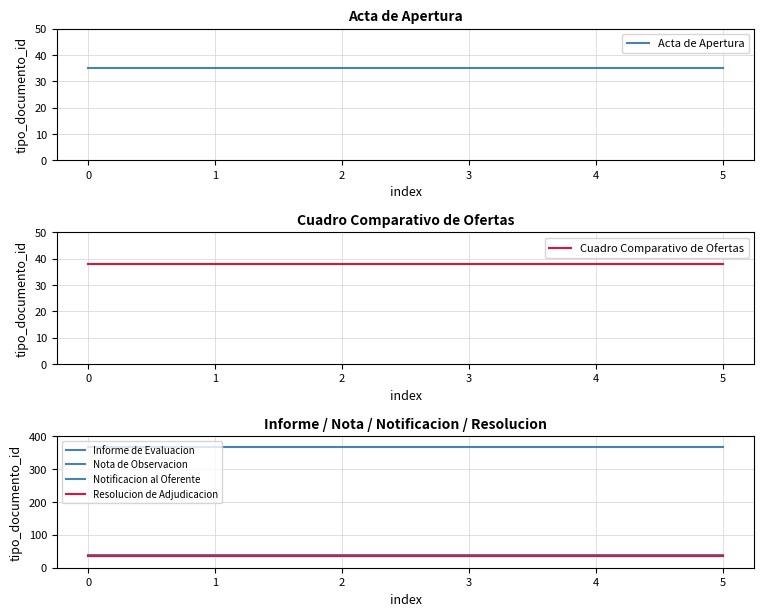

Between 1 and 4, which is larger?

1